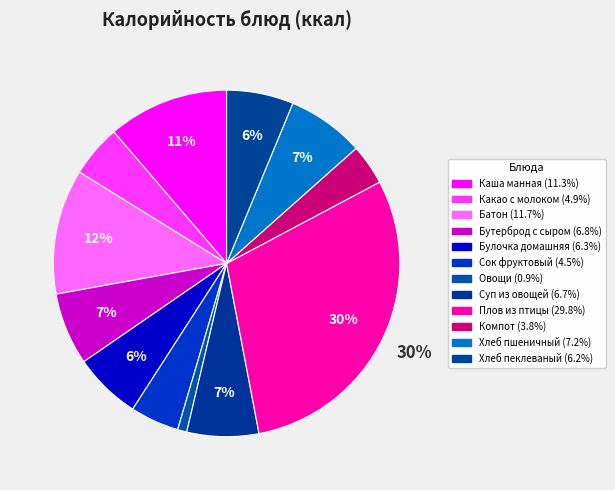

Which category has the biggest portion of the pie?

Плов из птицы